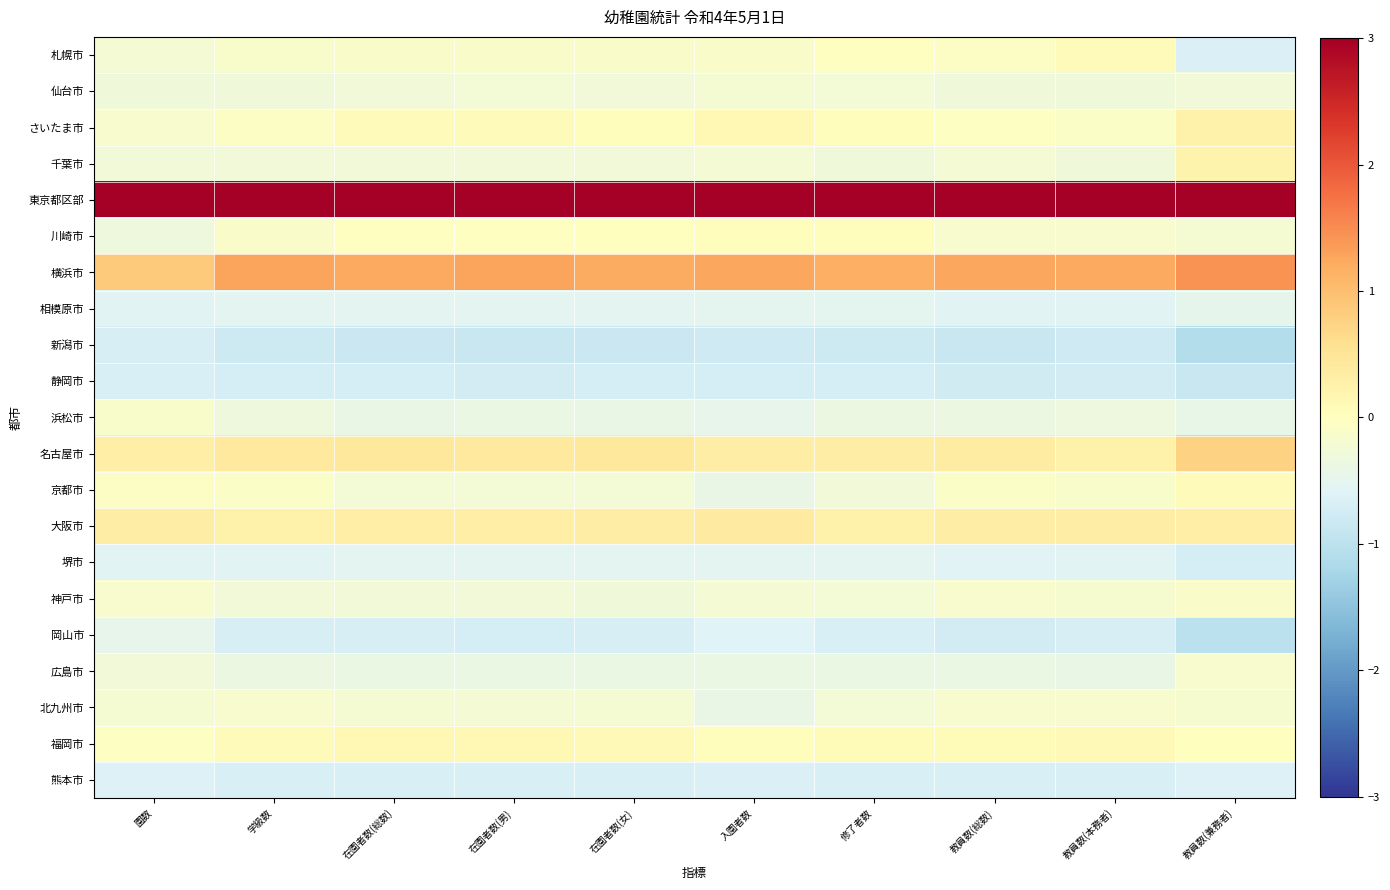

At which category is the sum across all series the highest?

教員数(兼務者)